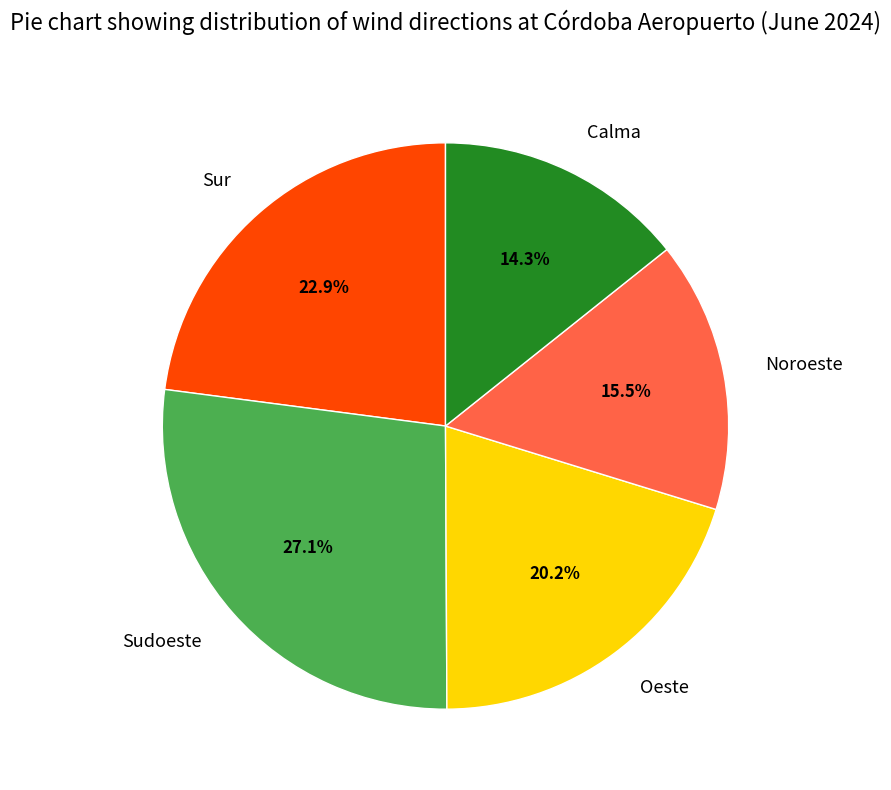

Approximately how many times larger is the value at Sudoeste compared to Sur?

1.2